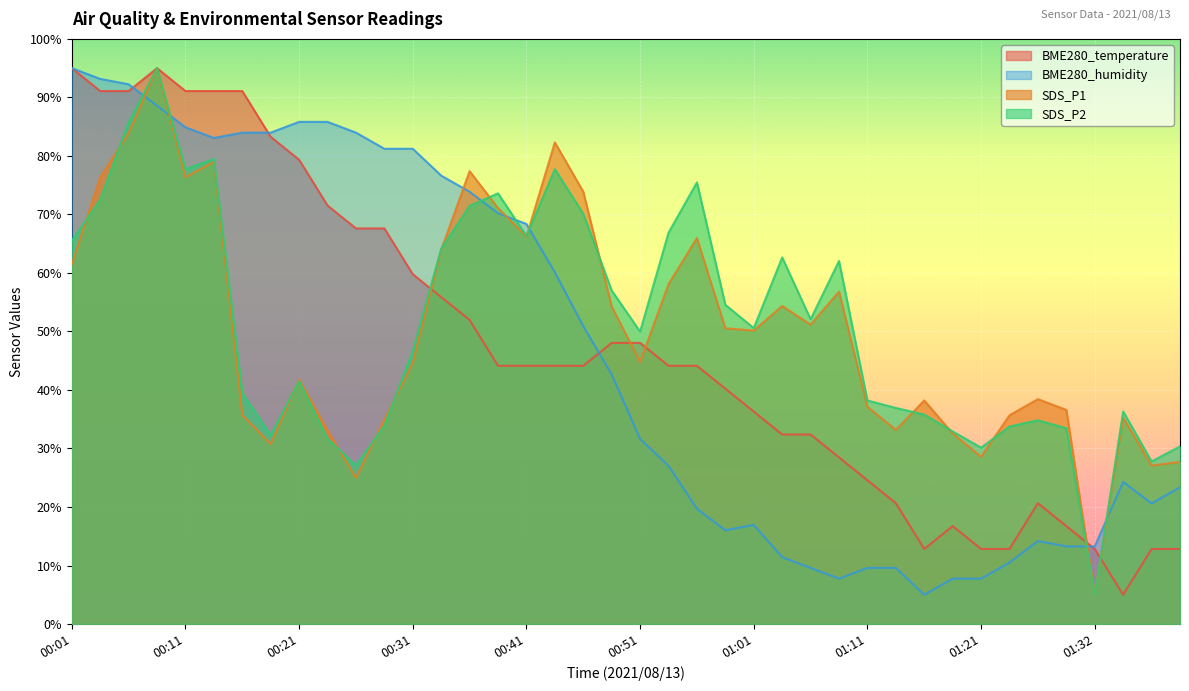

What is the sum of the SDS_P2 values at 01:06 and 01:39?

82.4